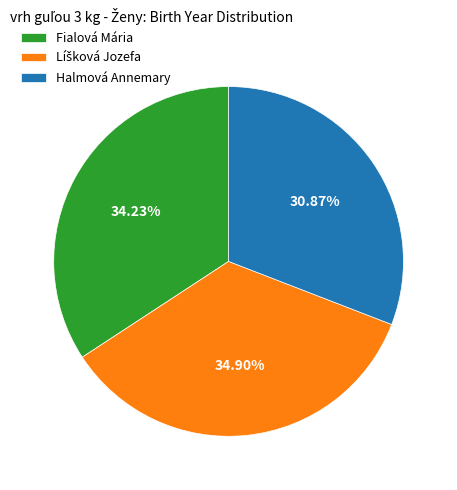

Does Fialová Mária account for over 50% of the chart?

No